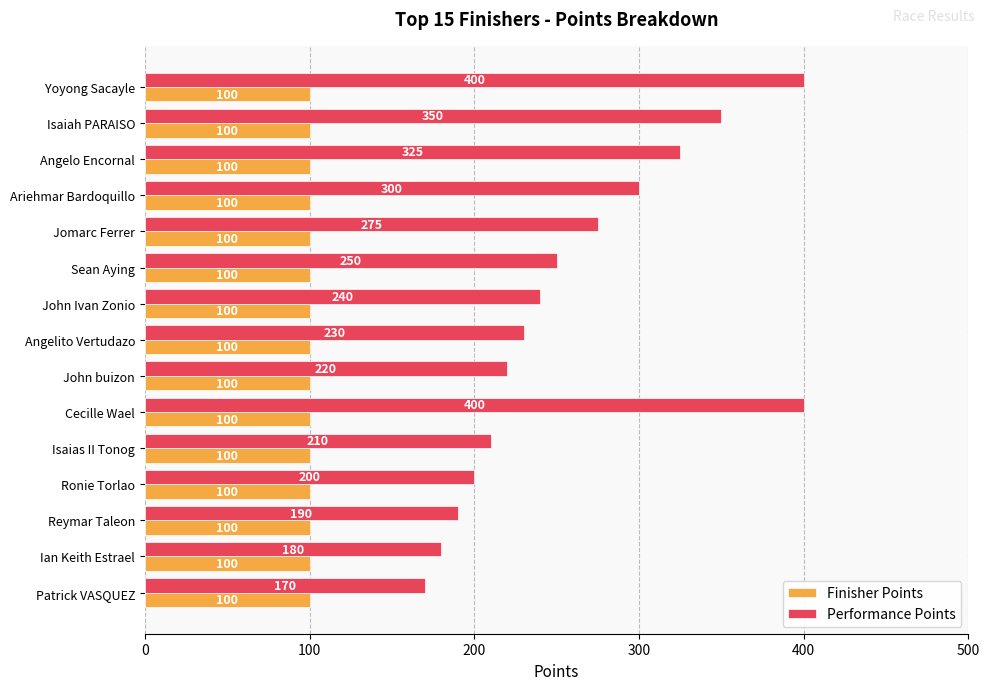

Is it true that Finisher Points equals 44 at Yoyong Sacayle?

False